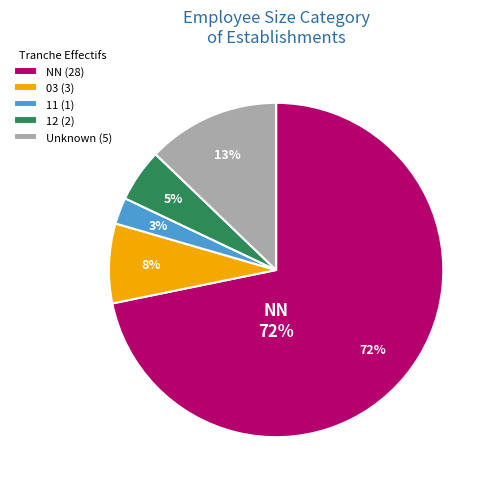

Is there a majority slice in this chart?

Yes